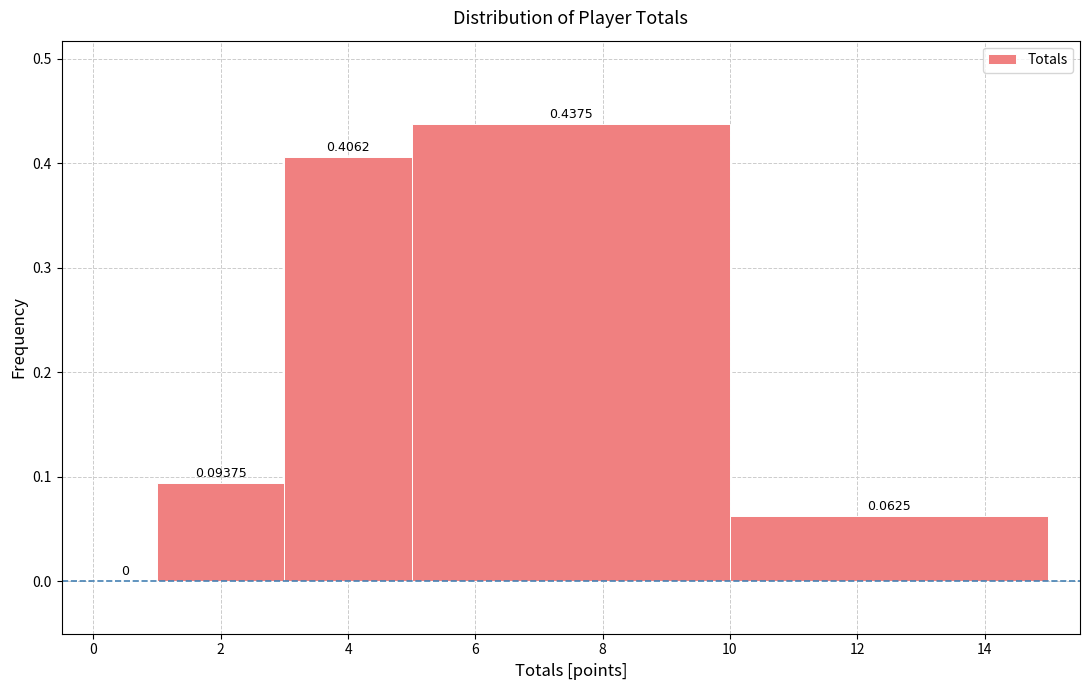

Reading left to right, list every bar in this chart as the range it spans on the x-axis followed by its height.

0 to 1: 0.00000
1 to 3: 0.09375
3 to 5: 0.40625
5 to 10: 0.43750
10 to 15: 0.06250